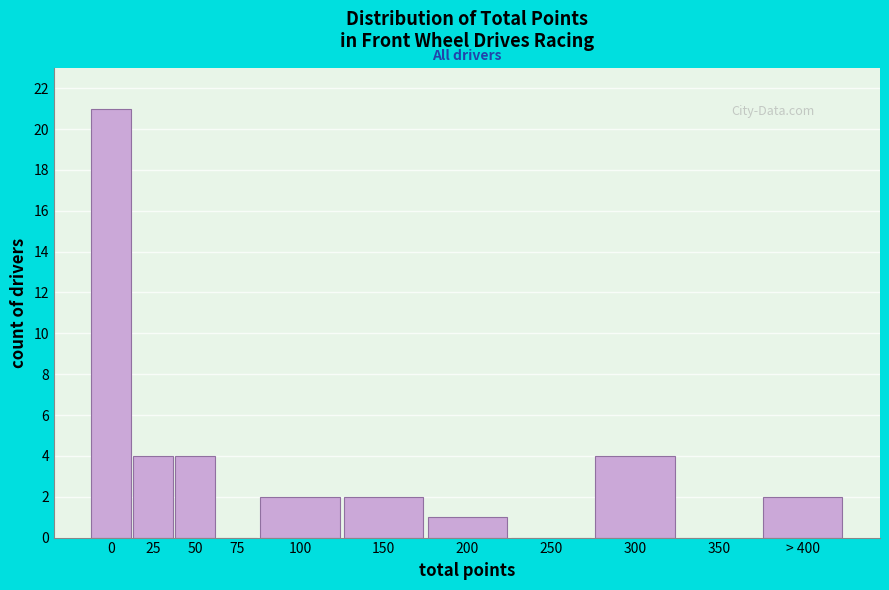

Reading left to right, extract all data points from this chart.

0=21	25=4	50=4	75=0	100=2	150=2	200=1	250=0	300=4	350=0	> 400=2